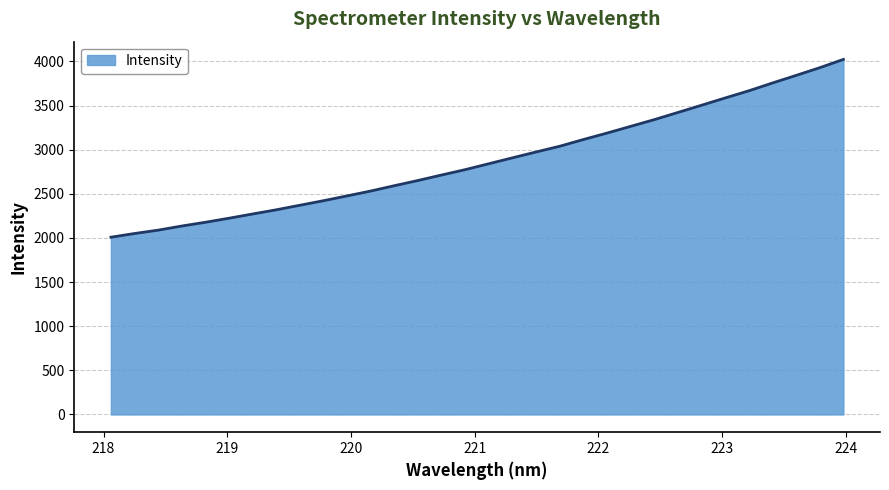

Count the number of values greater than 2841.

16